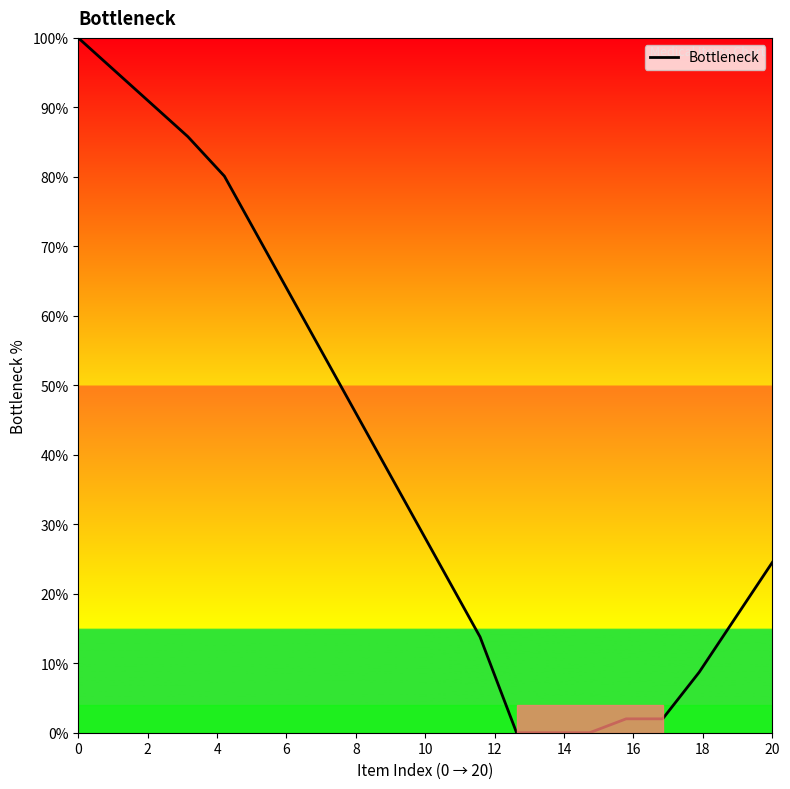

What is the difference between the maximum and minimum values?

100.0